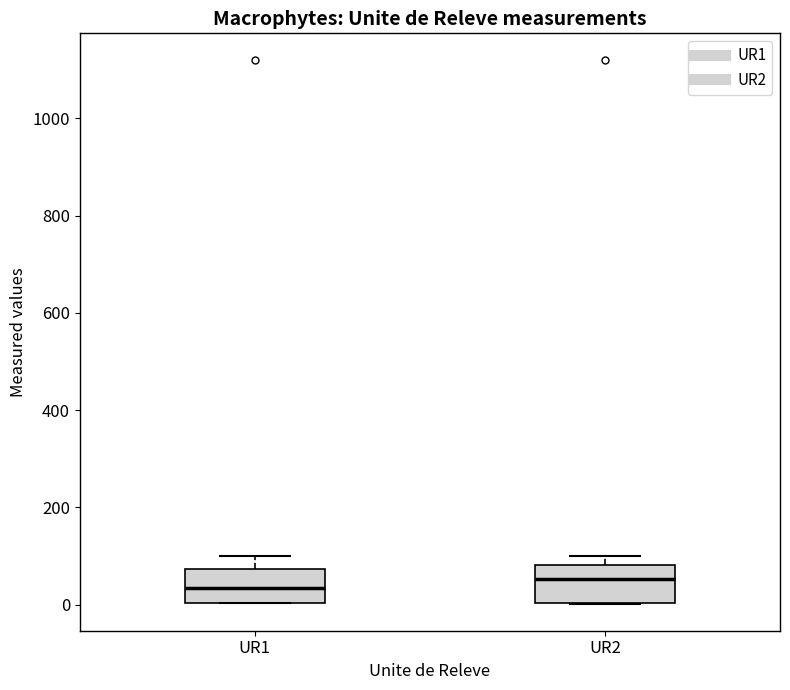

Reading left to right, read every box against the y-axis: the position of its median line, the range the box covers, and the ends of its whiskers. The values are not printed on the chart, so give them approximately, as read against the axis.

UR1: median 40, box 0 to 80, whiskers 0 to 100
UR2: median 60, box 0 to 80, whiskers 0 to 100